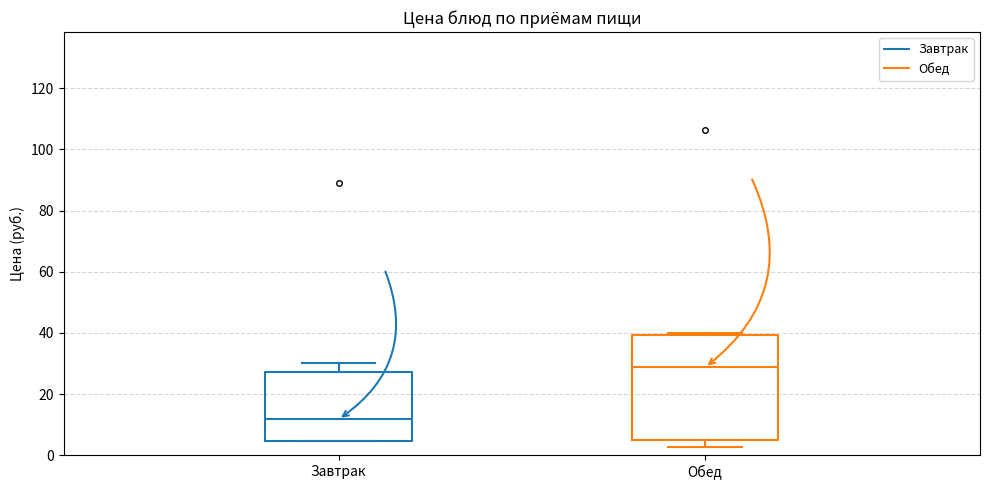

Reading left to right, read every box against the y-axis: the position of its median line, the range the box covers, and the ends of its whiskers. The values are not printed on the chart, so give them approximately, as read against the axis.

Завтрак: median 12, box 4 to 28, whiskers 4 to 30
Обед: median 28, box 4 to 40, whiskers 2 to 40